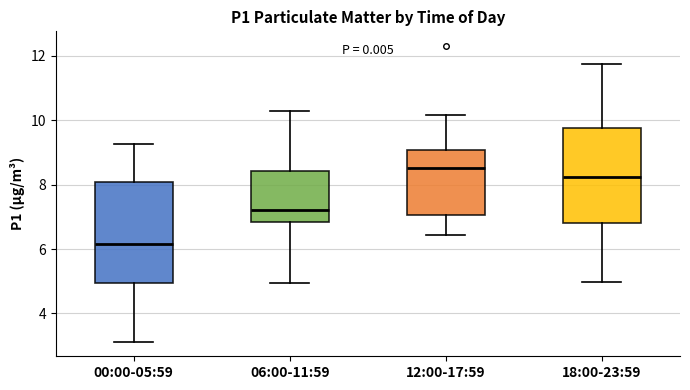

Reading left to right, transcribe this box plot: for each box, give where its median line is, the range the box spans, and where its two whiskers end, as read against the y-axis. The values are not printed on the chart, so give them approximately, as read against the axis.

00:00-05:59: median 6.2, box 5.0 to 8.0, whiskers 3.2 to 9.2
06:00-11:59: median 7.2, box 6.8 to 8.4, whiskers 5.0 to 10.2
12:00-17:59: median 8.6, box 7.0 to 9.0, whiskers 6.4 to 10.2
18:00-23:59: median 8.2, box 6.8 to 9.8, whiskers 5.0 to 11.8